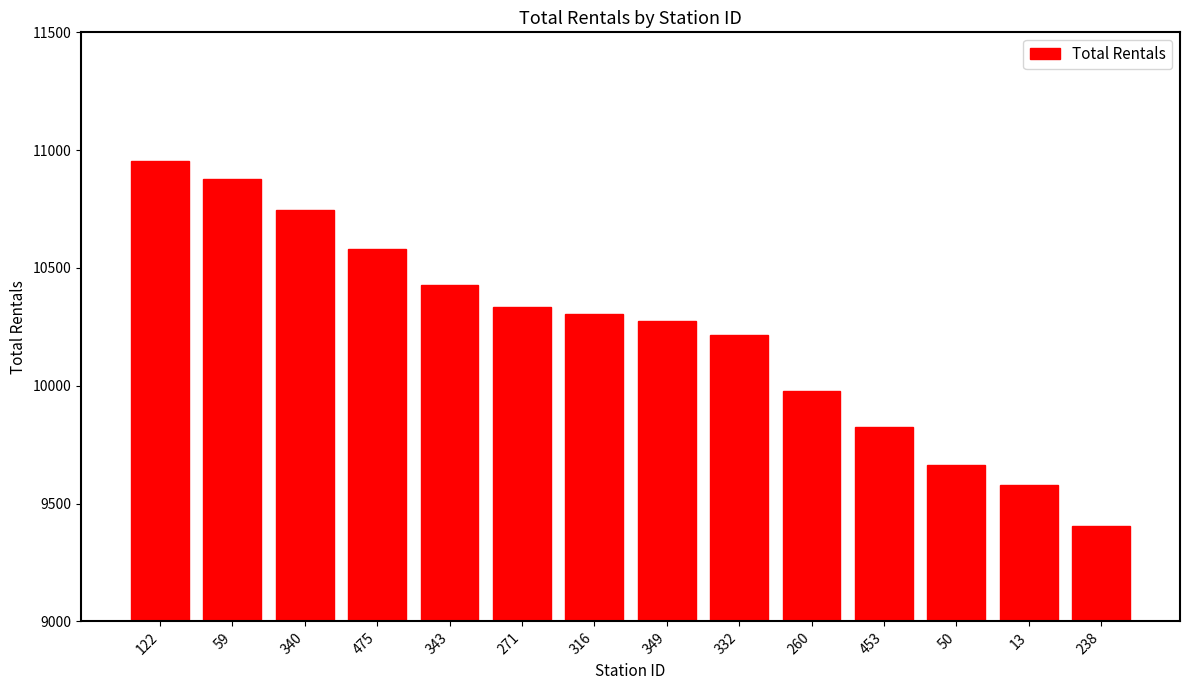

What value does the data have at 271, to the nearest 10?

10340